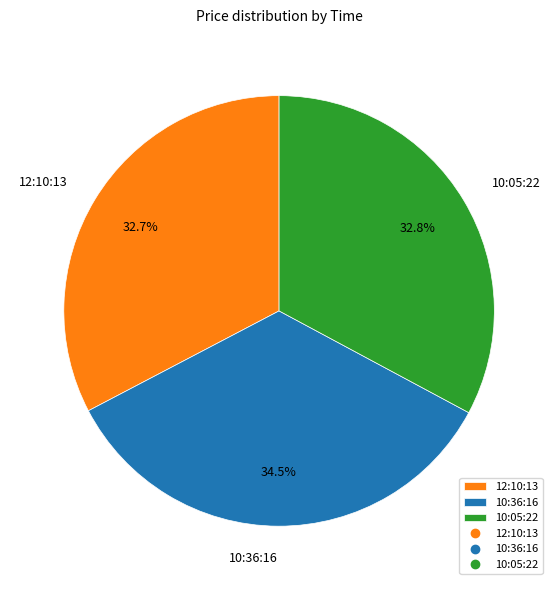

What percentage do 10:36:16 and 12:10:13 together represent?

67.2%